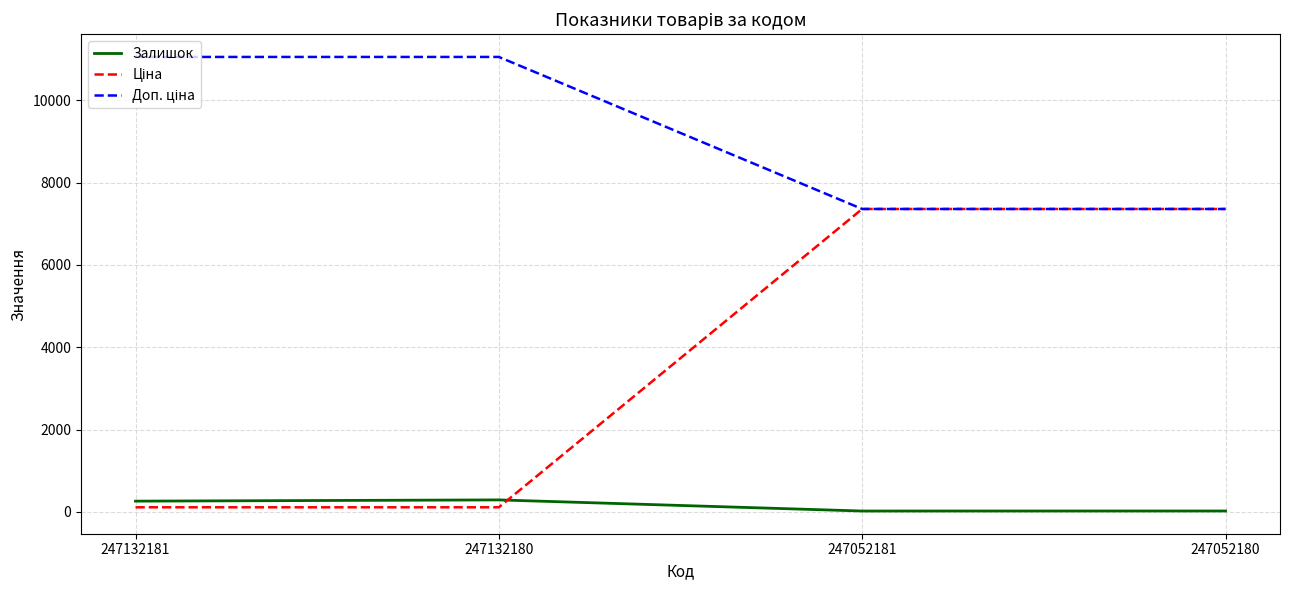

What is the difference between the maximum and second lowest values in the Залишок series?

269.0